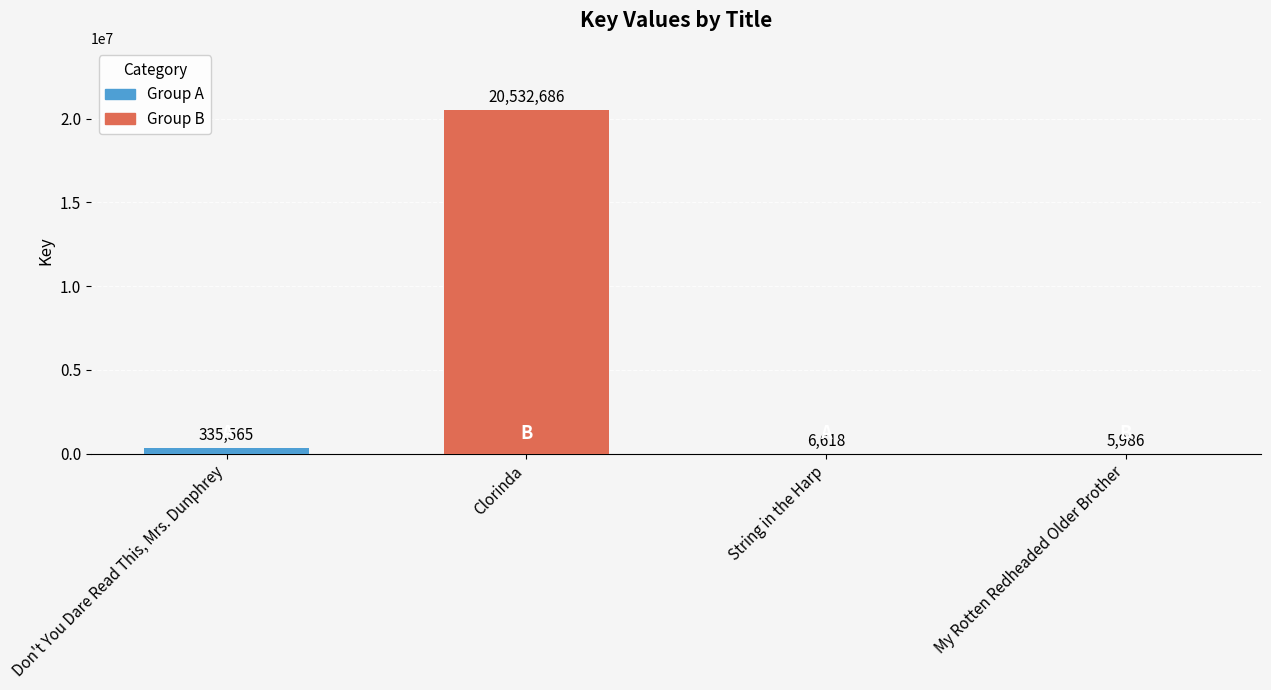

True or false: the data shows 27619549 at Clorinda.

False